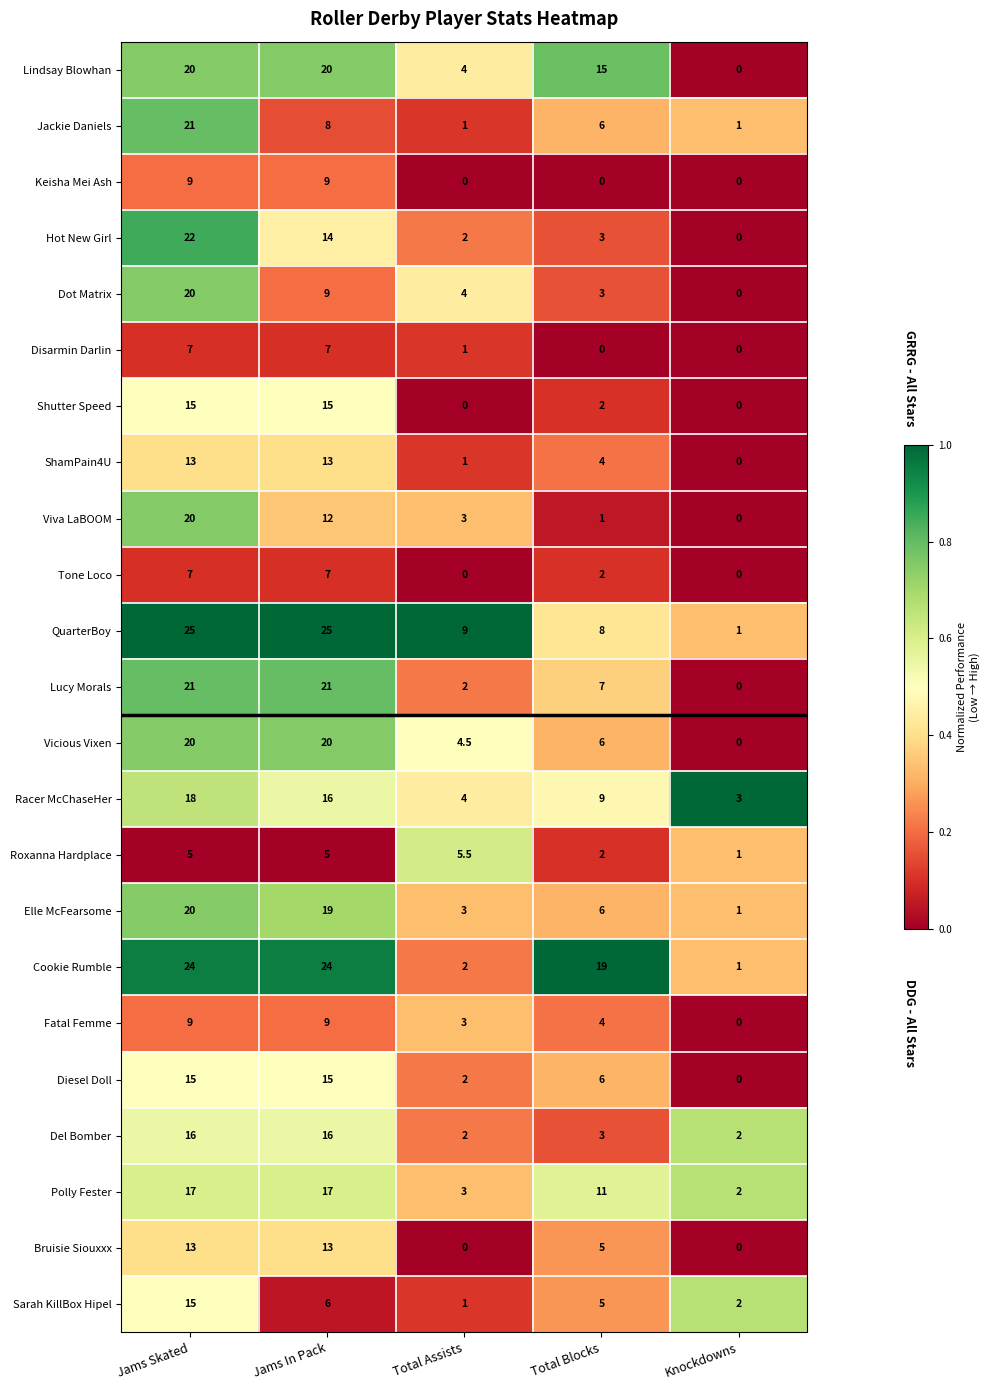

The Elle McFearsome series shows 1.2 at Total Assists. True or false?

False